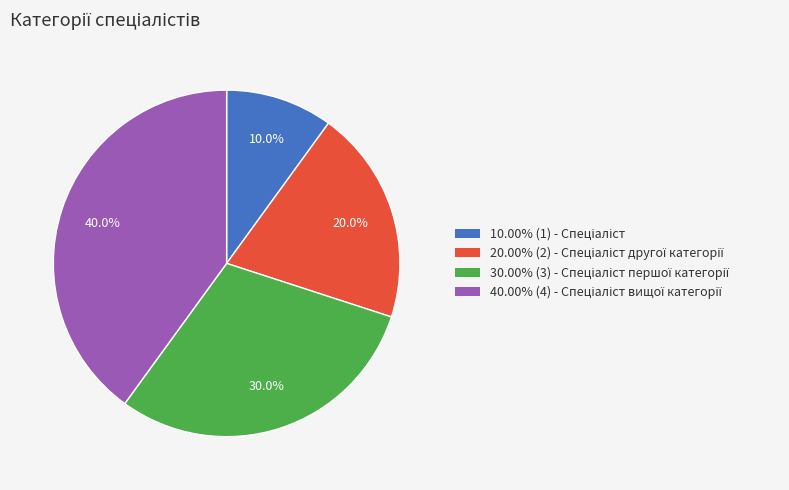

Is there a majority slice in this chart?

No